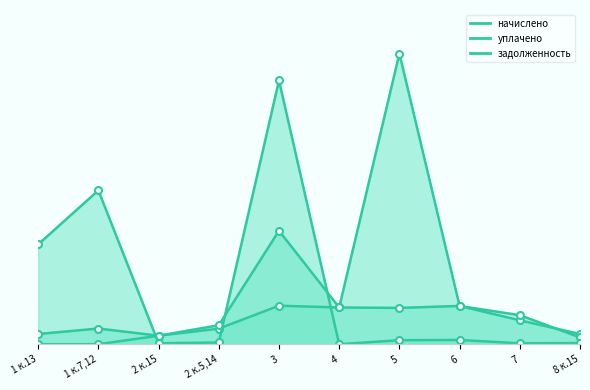

List the series in order of their peak value, highest first.

уплачено, задолженность, начислено